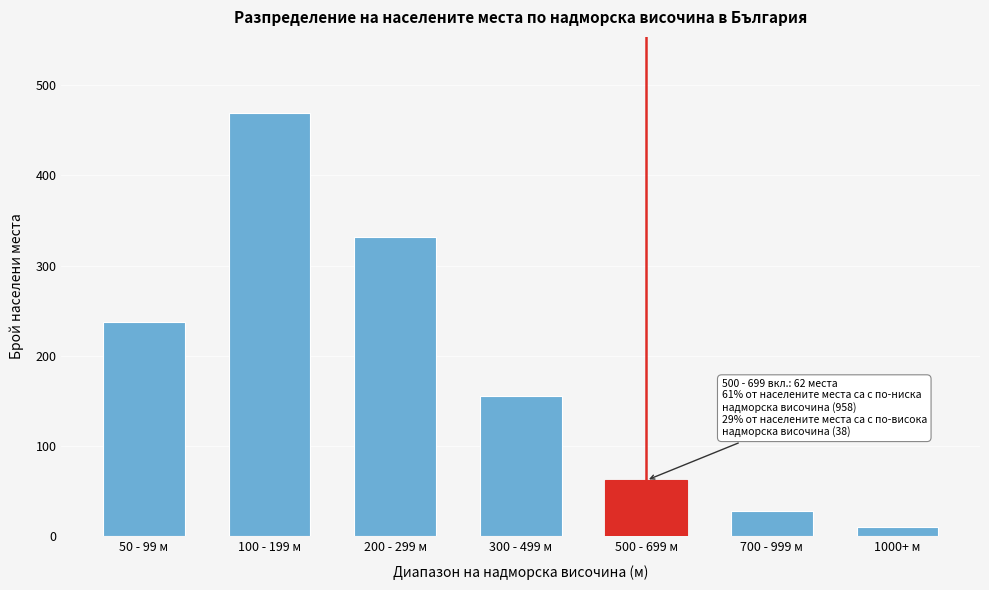

Reading left to right, what are all the values shown in this chart?

238	469	332	155	62	28	10